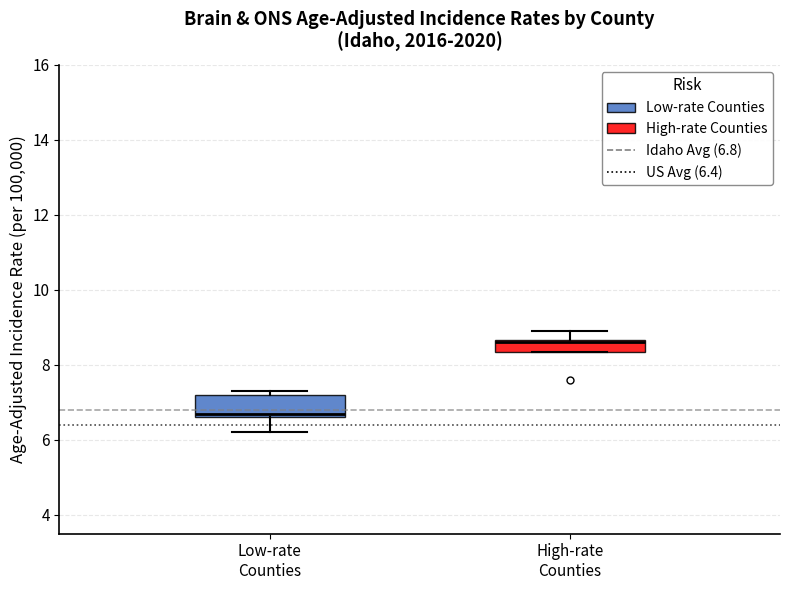

Reading left to right, transcribe this box plot: for each box, give where its median line is, the range the box spans, and where its two whiskers end, as read against the y-axis. The values are not printed on the chart, so give them approximately, as read against the axis.

Low-rate Counties: median 6.8, box 6.6 to 7.2, whiskers 6.2 to 7.4
High-rate Counties: median 8.6 (just below the box's upper edge), box 8.4 to 8.6, whiskers 8.4 to 9.0